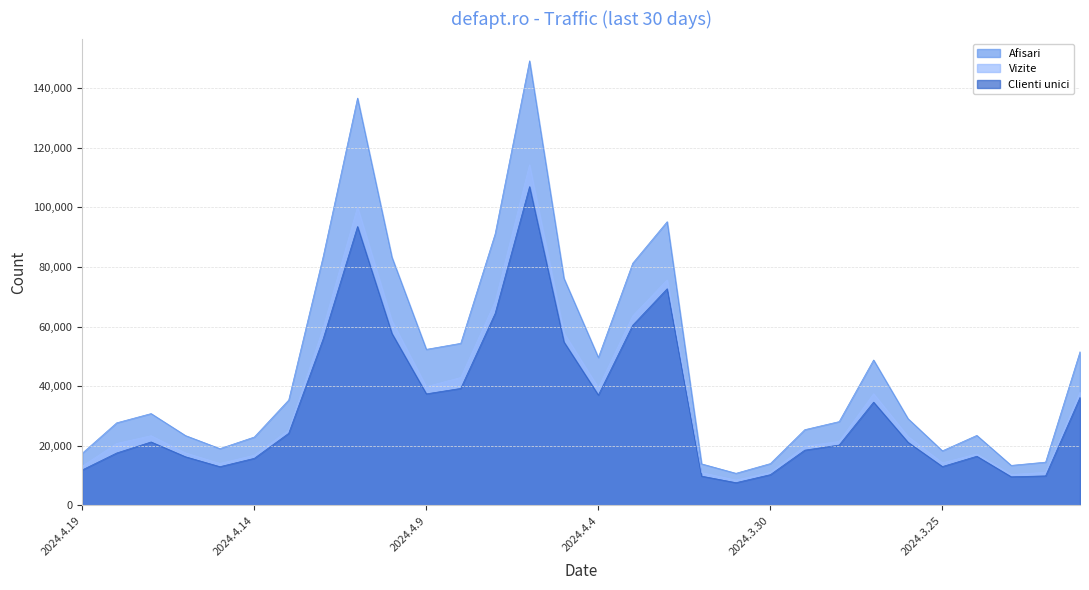

Which series has the largest total across all categories?

Afisari